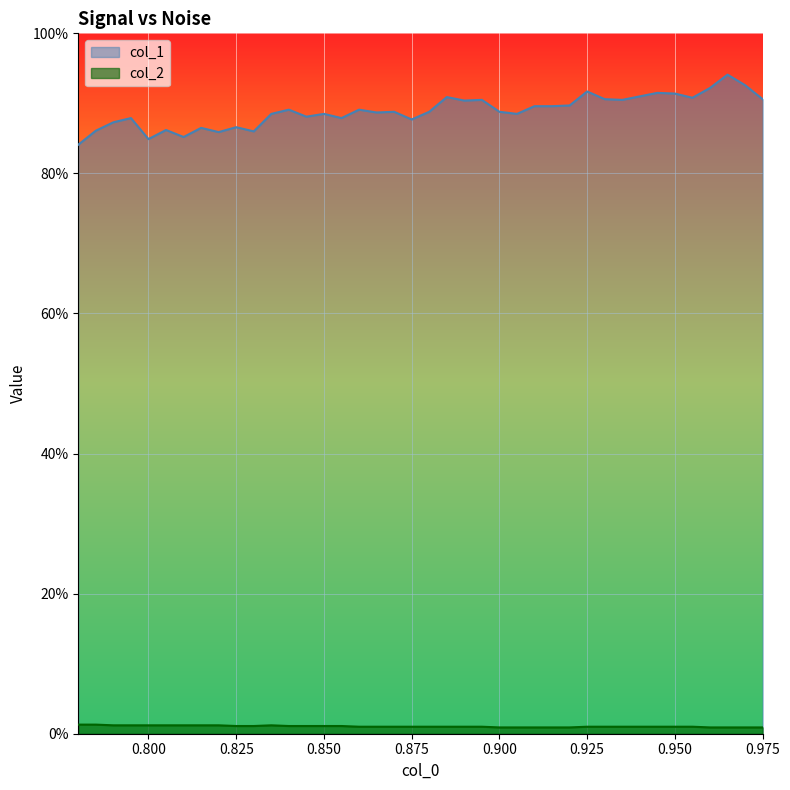

Rank the series by their maximum value, from highest to lowest.

col_1, col_2